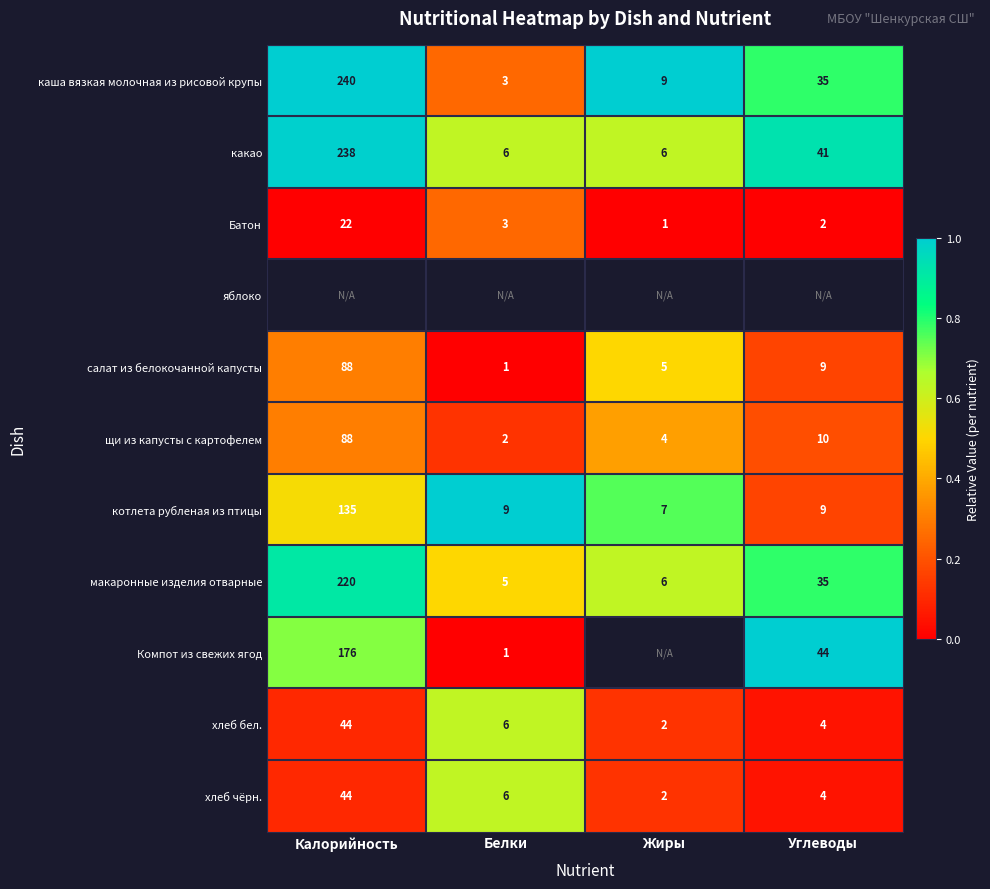

Between Белки and Калорийность, which is larger?

Калорийность